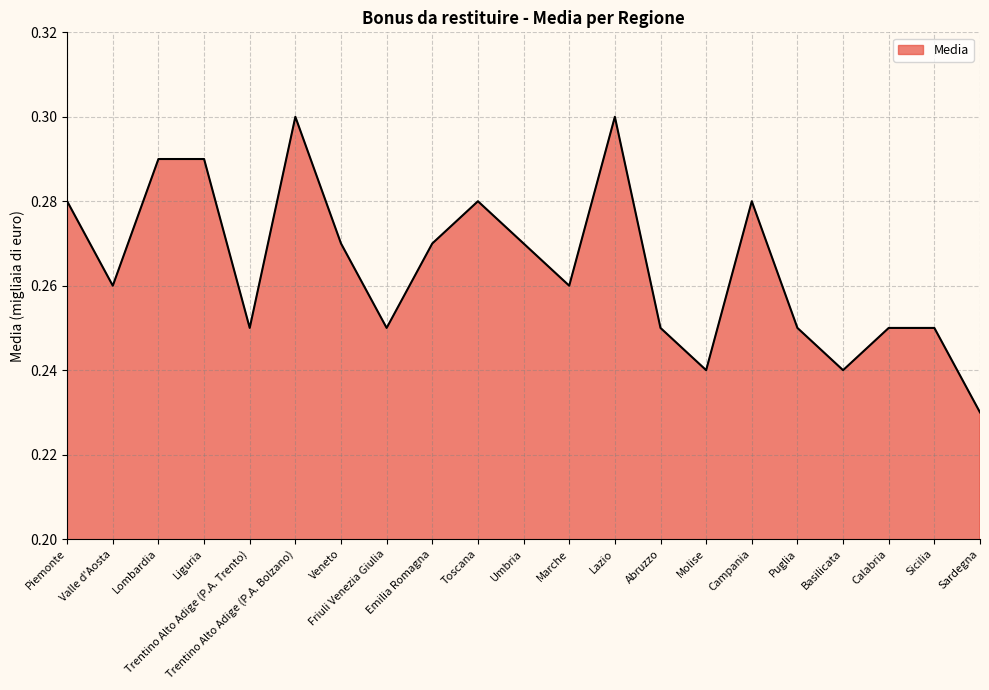

How many lines are shown in the chart?

1